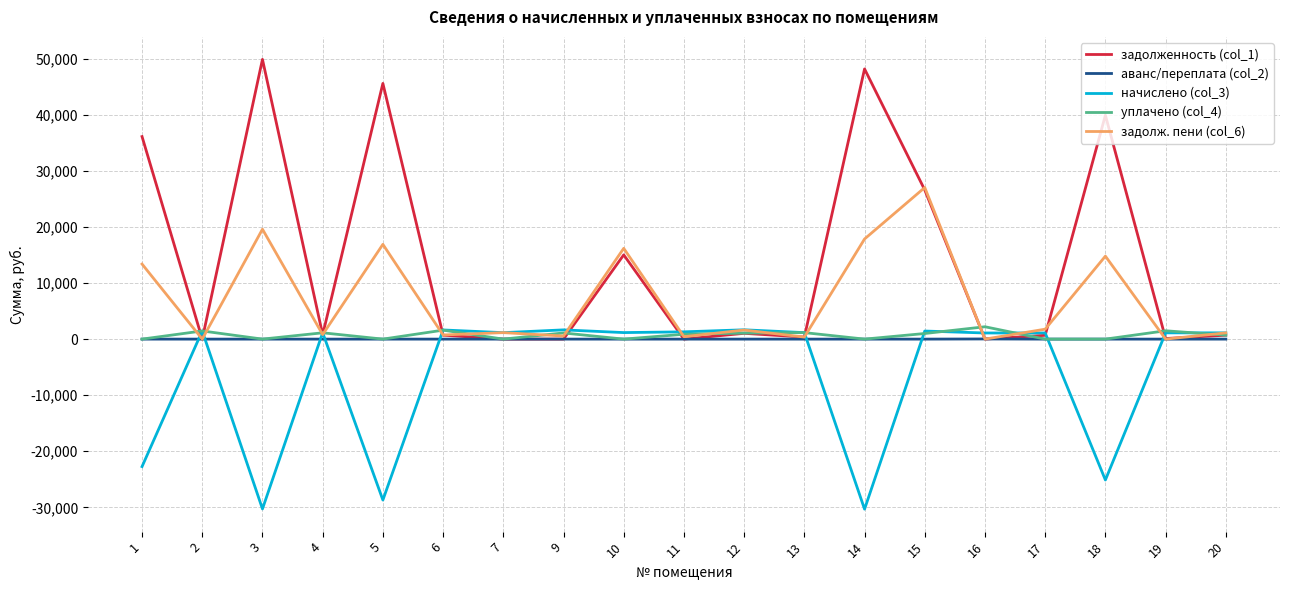

What are all the series names shown in the legend?

задолженность (col_1), аванс/переплата (col_2), начислено (col_3), уплачено (col_4), задолж. пени (col_6)